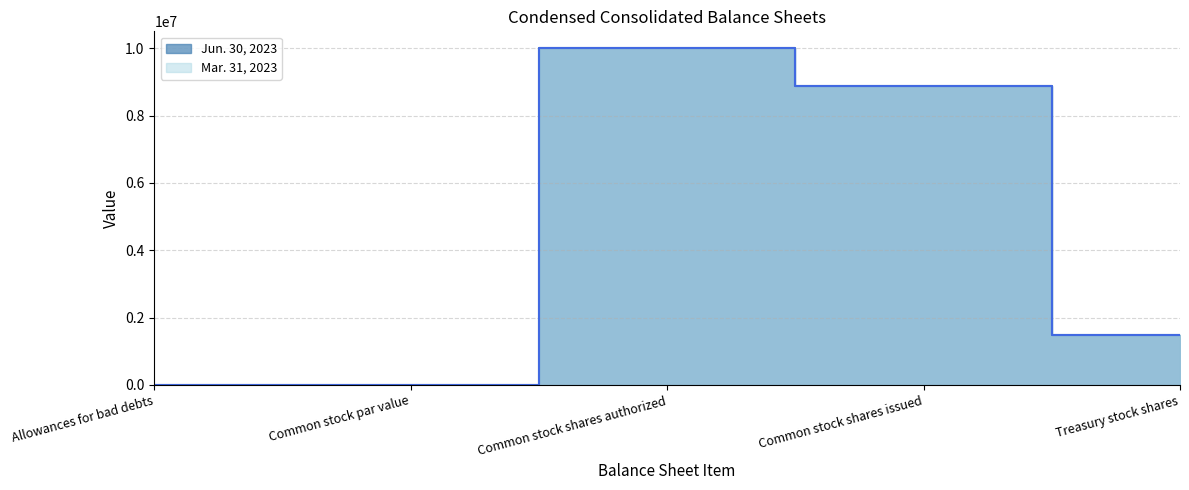

List the series in order of their peak value, highest first.

Jun. 30, 2023, Mar. 31, 2023